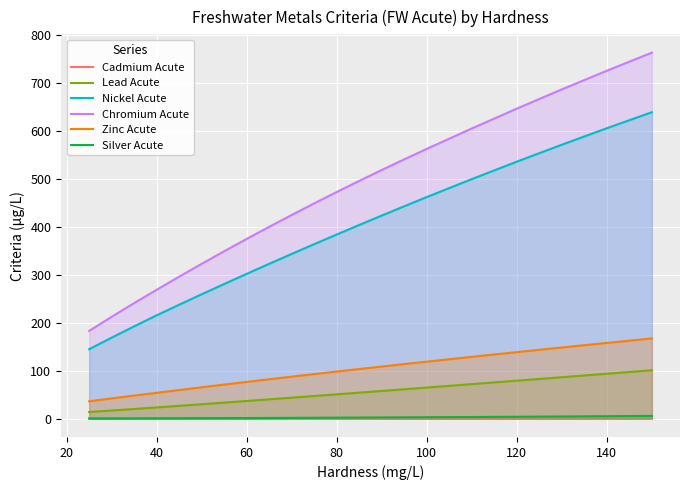

At how many categories does at least one series exceed 317?

16